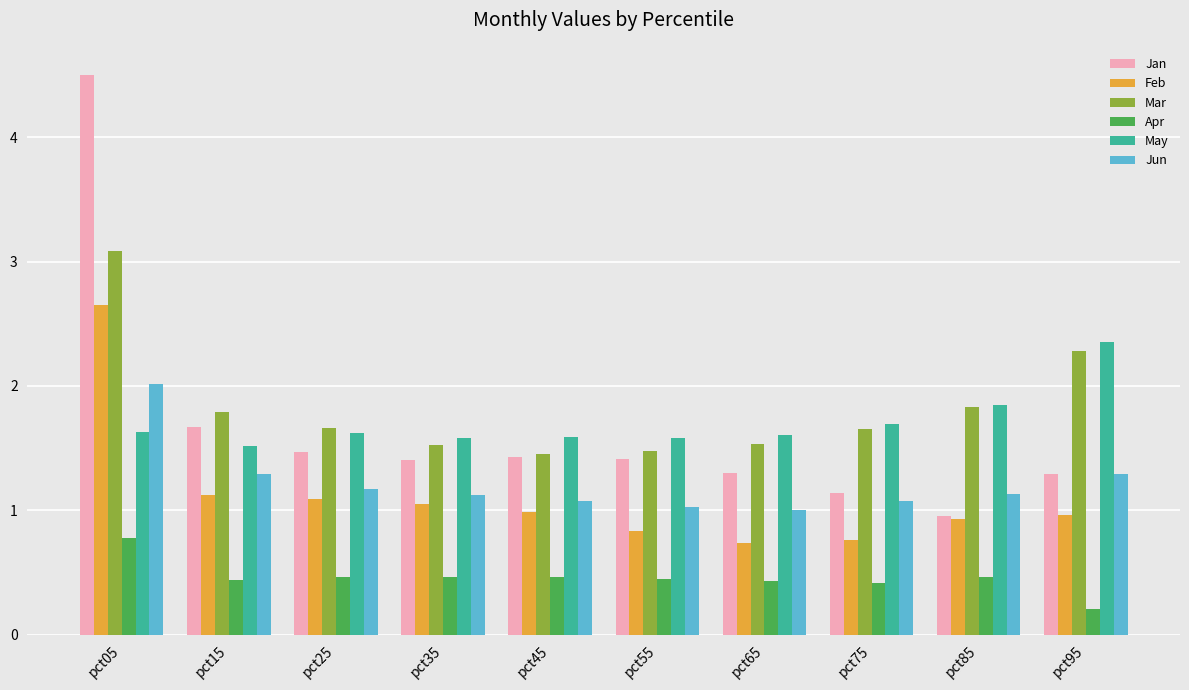

At which category is the sum across all series the highest?

pct05